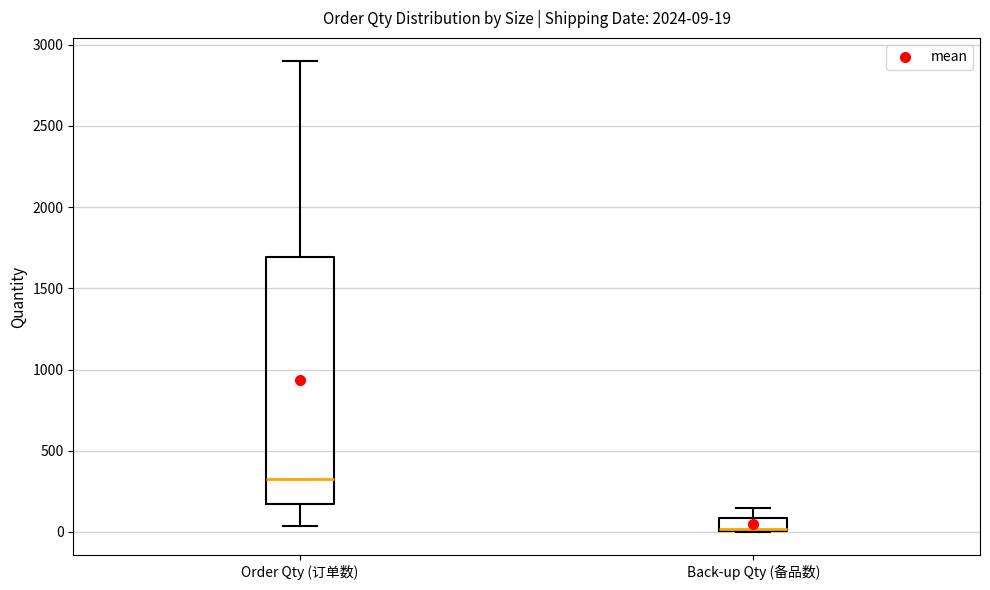

Comparing the boxes themselves (not the whiskers), which one is the tallest?

Order Qty (订单数)